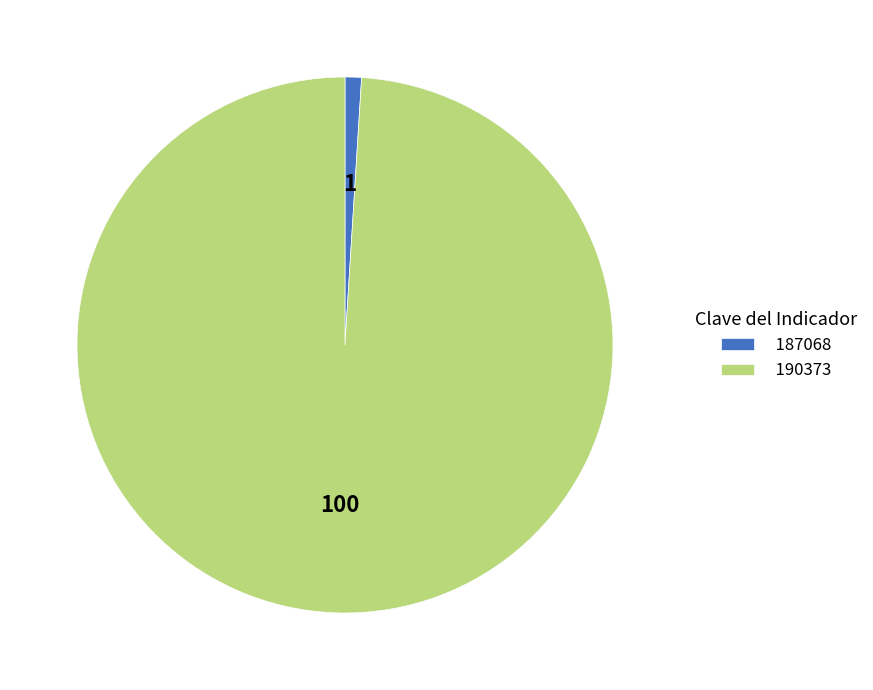

Rank the categories by value from highest to lowest.

190373, 187068